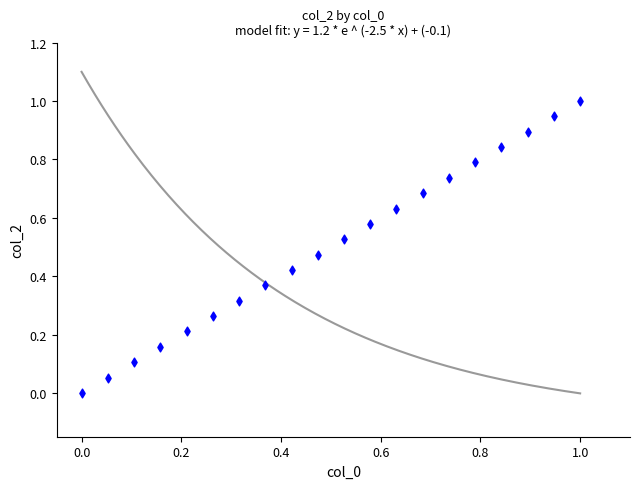

What is the range of Y values (max minus min)?

1.0